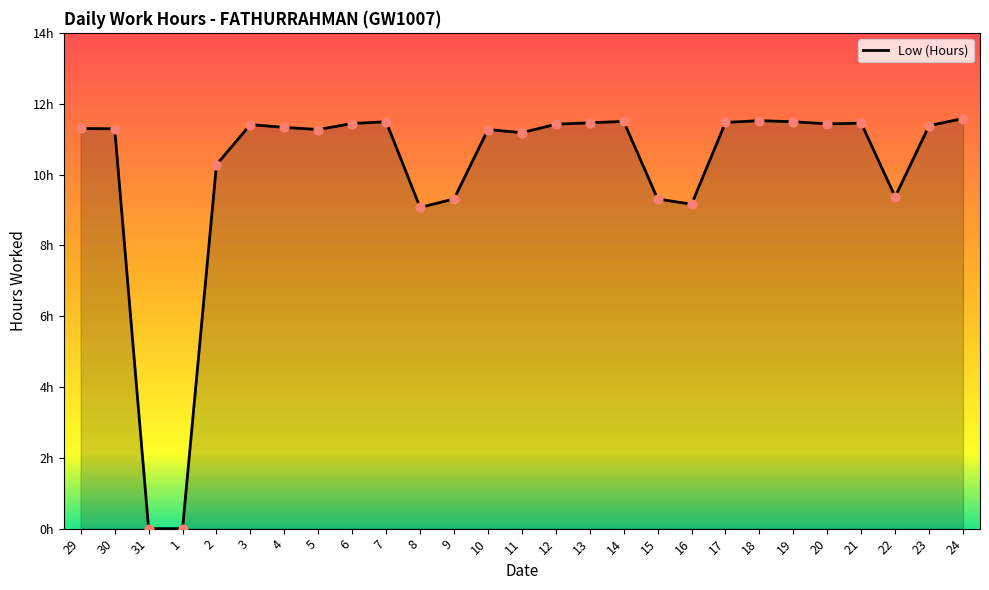

Which has a higher value, 16 or 13?

13